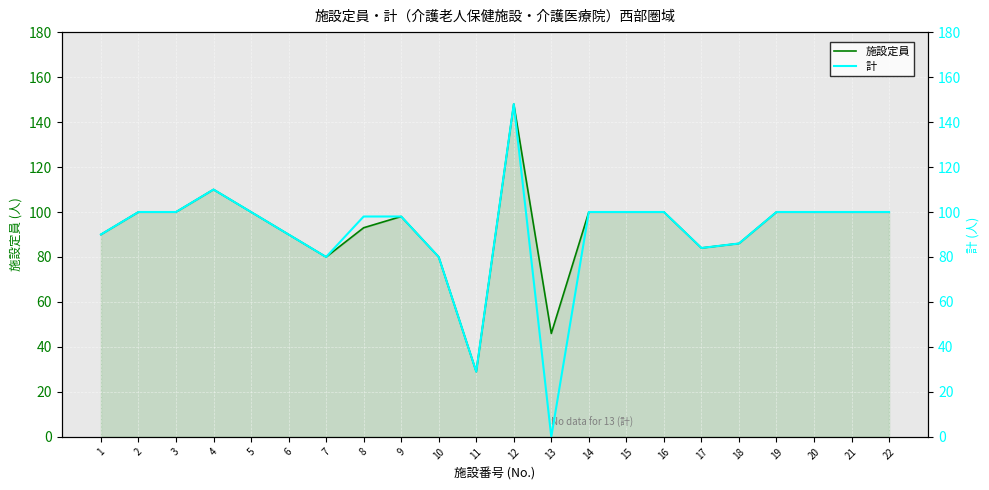

True or false: 施設定員 and 計 cross at least once.

False